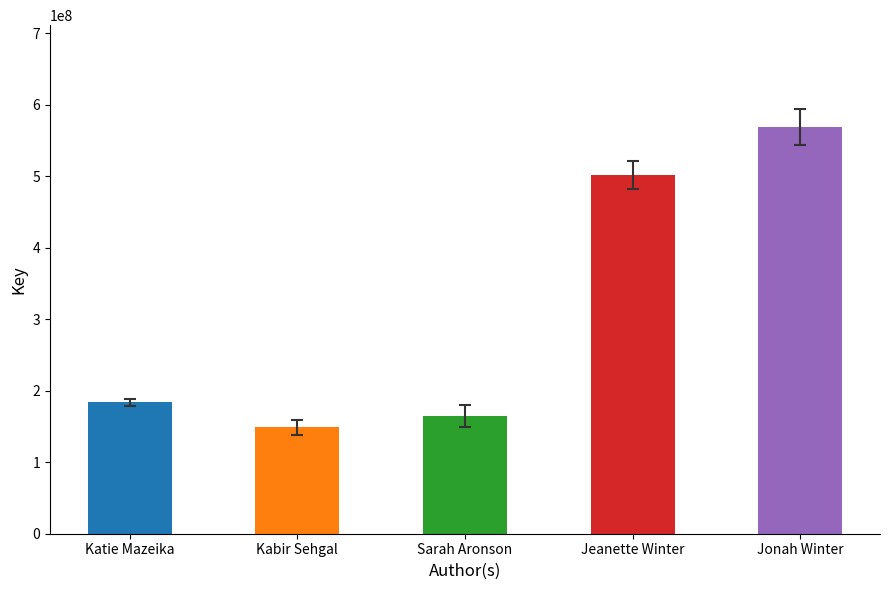

Rank the categories by value from highest to lowest.

Jonah Winter, Jeanette Winter, Katie Mazeika, Sarah Aronson, Kabir Sehgal